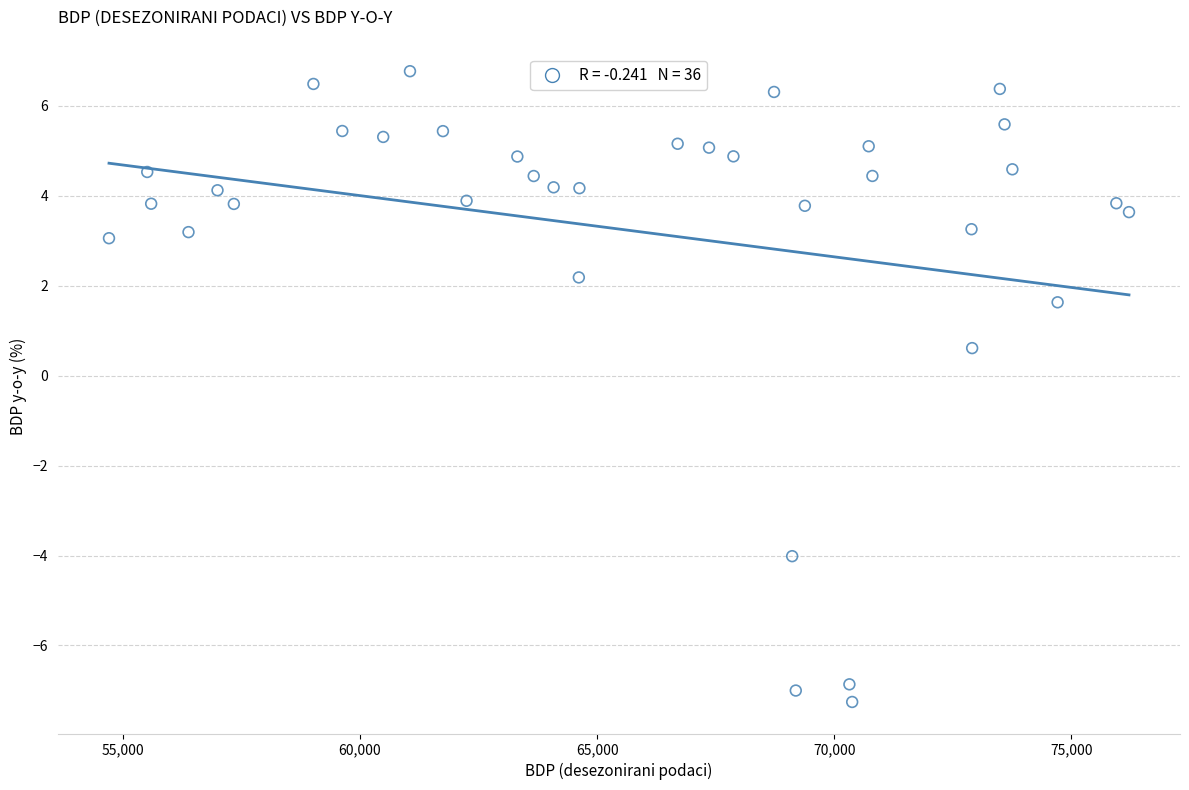

What is the range of X values (max minus min)?

21508.1